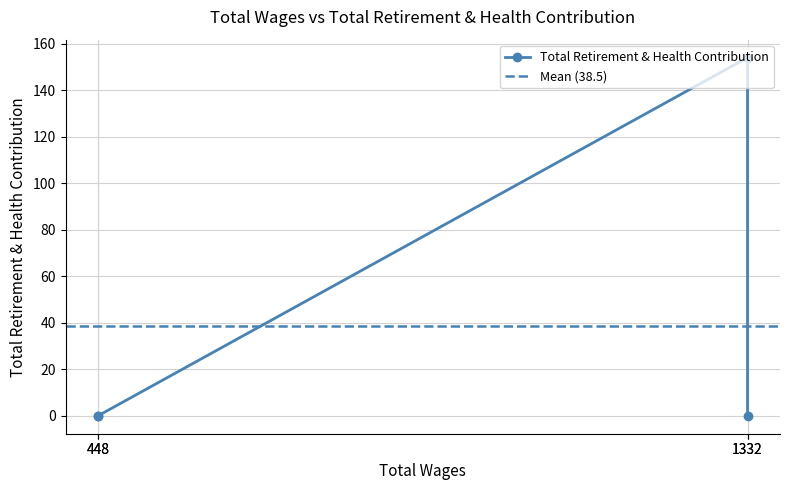

How many interior local peaks (higher than both neighbors) does the data have?

1